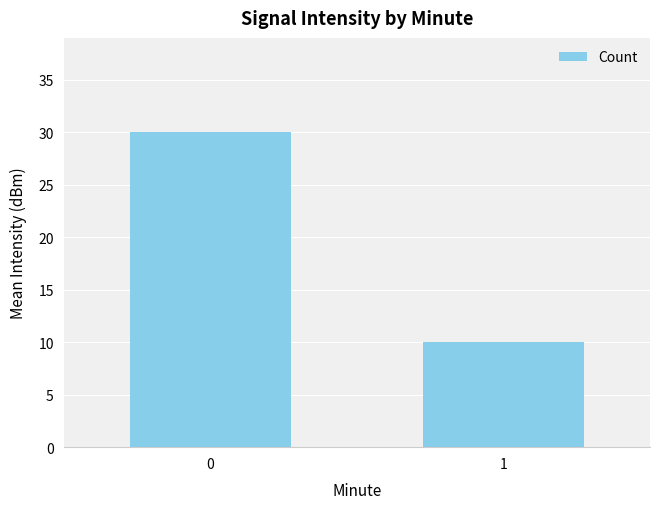

What is the greatest value displayed?

30